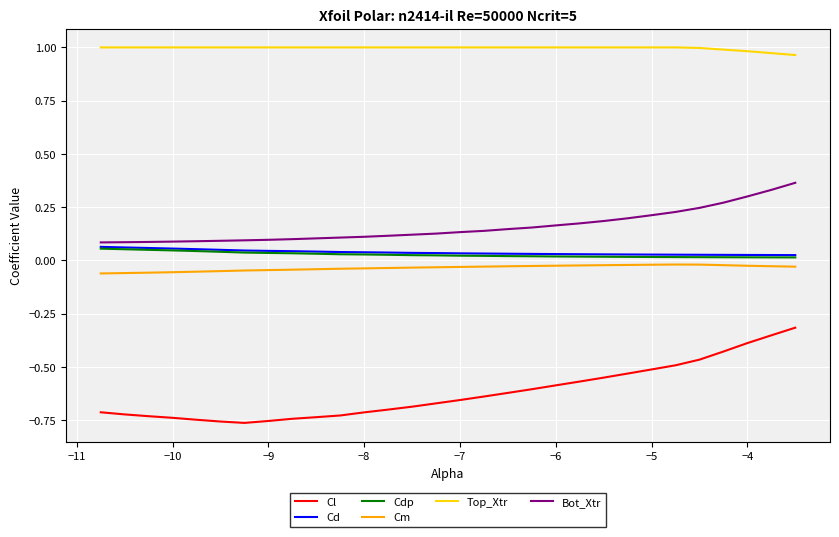

Is this an area chart (filled region under the line)?

No